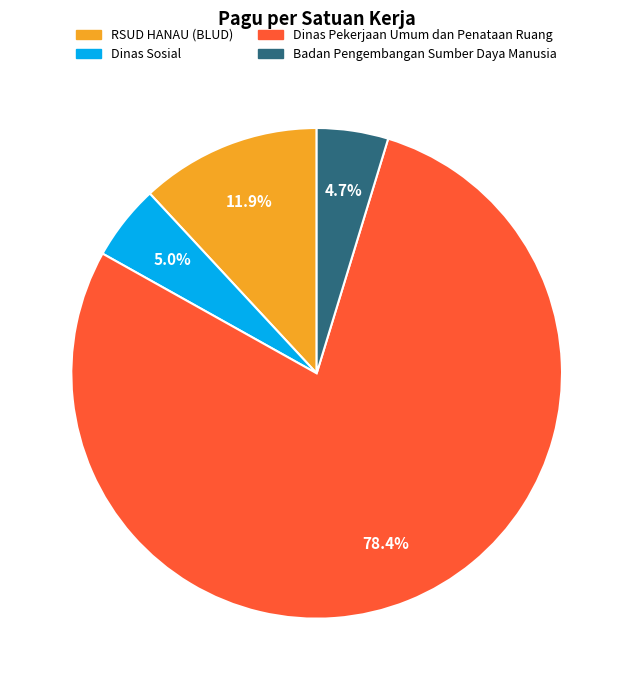

Does any single category account for the majority?

Yes